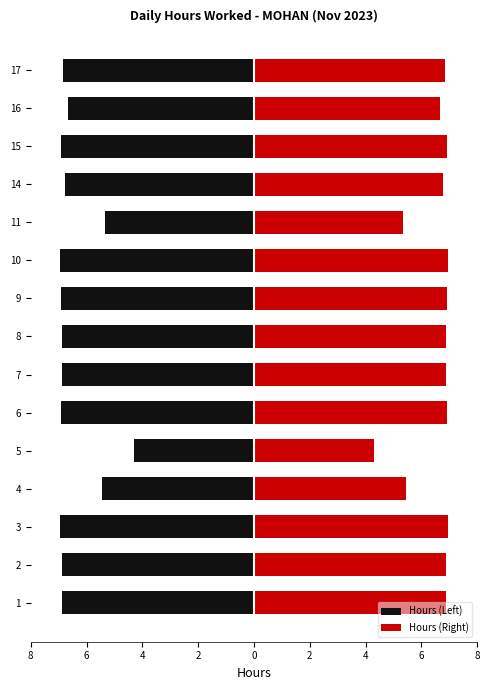

How many groups of bars are there?

15